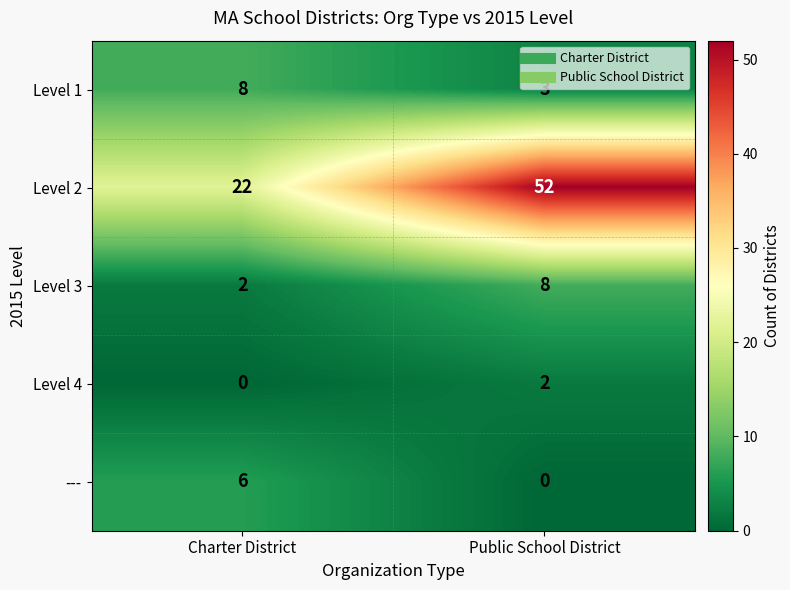

At how many categories does at least one series exceed 17?

2